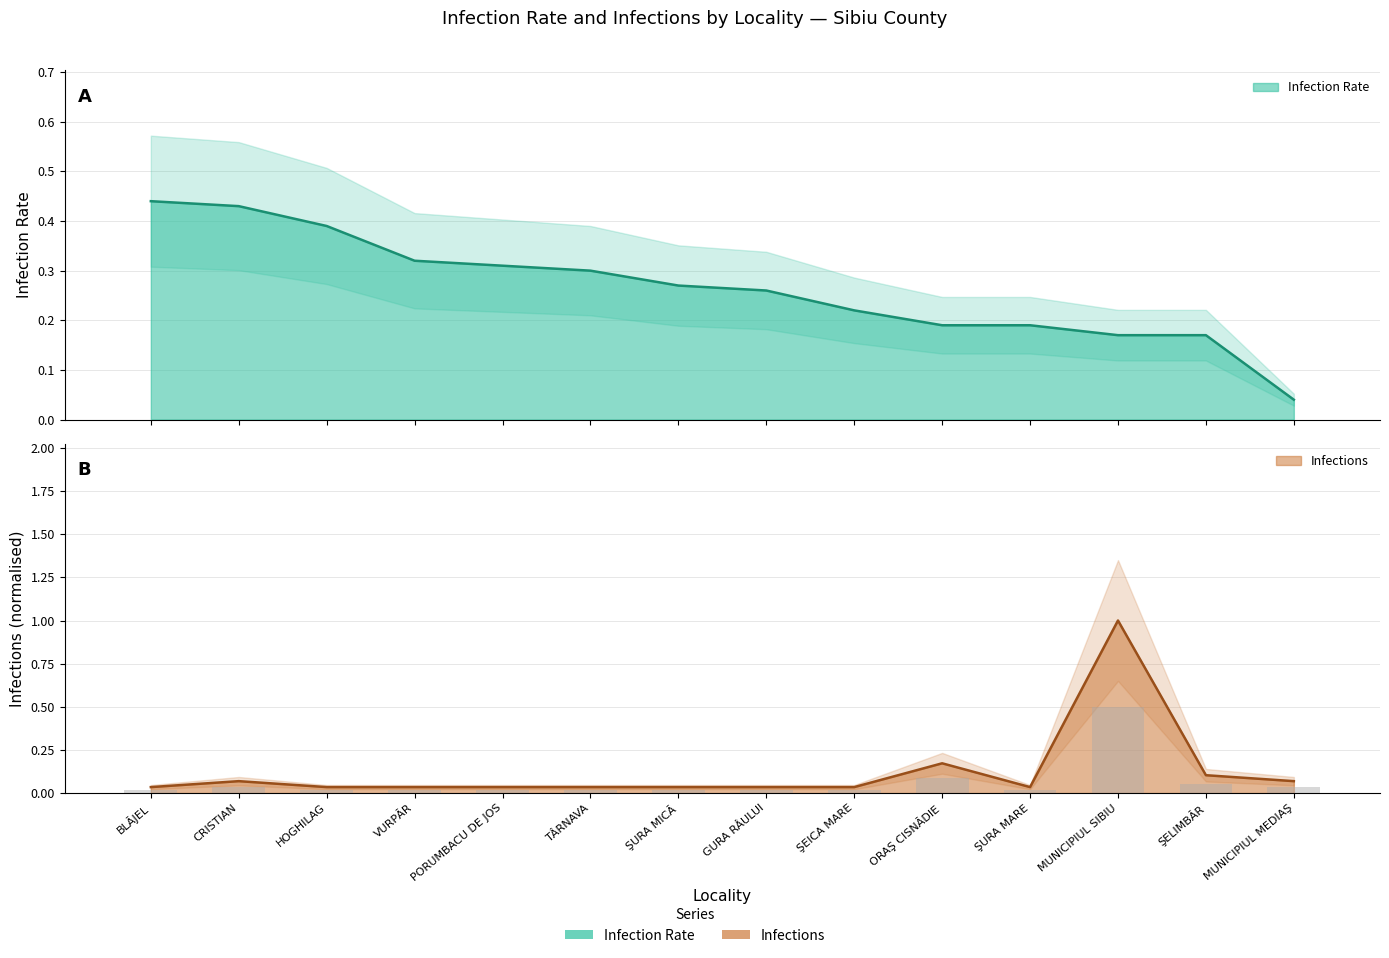

What is the average value of the infections series?

0.1